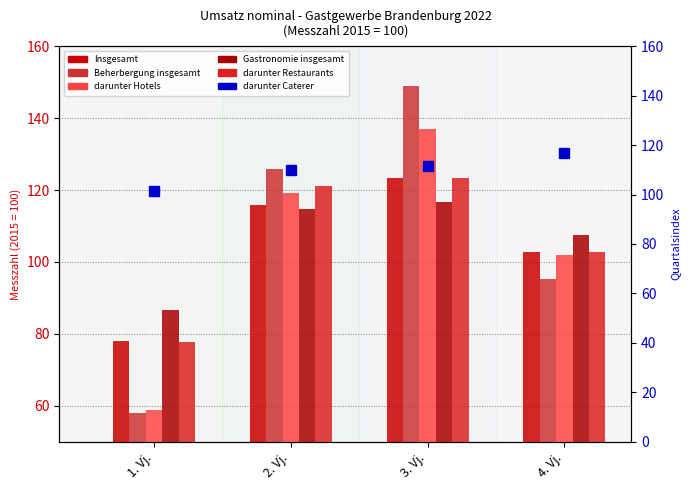

At which label does darunter Hotels reach its peak?

3. Vj.